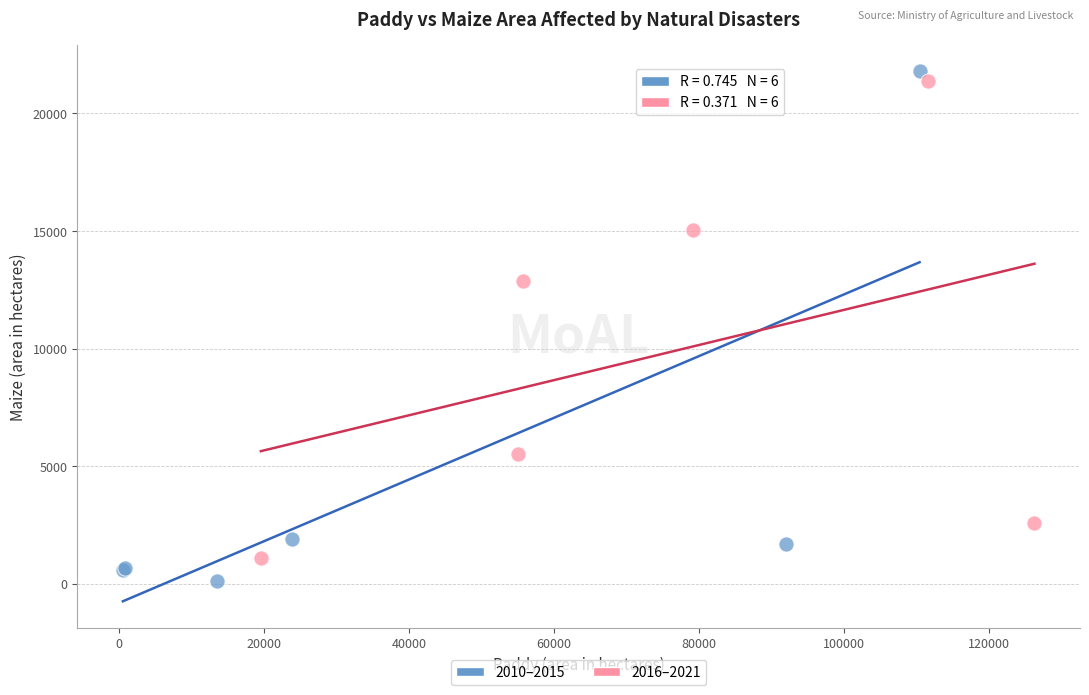

What are all the series names shown in the legend?

2010–2015, 2016–2021